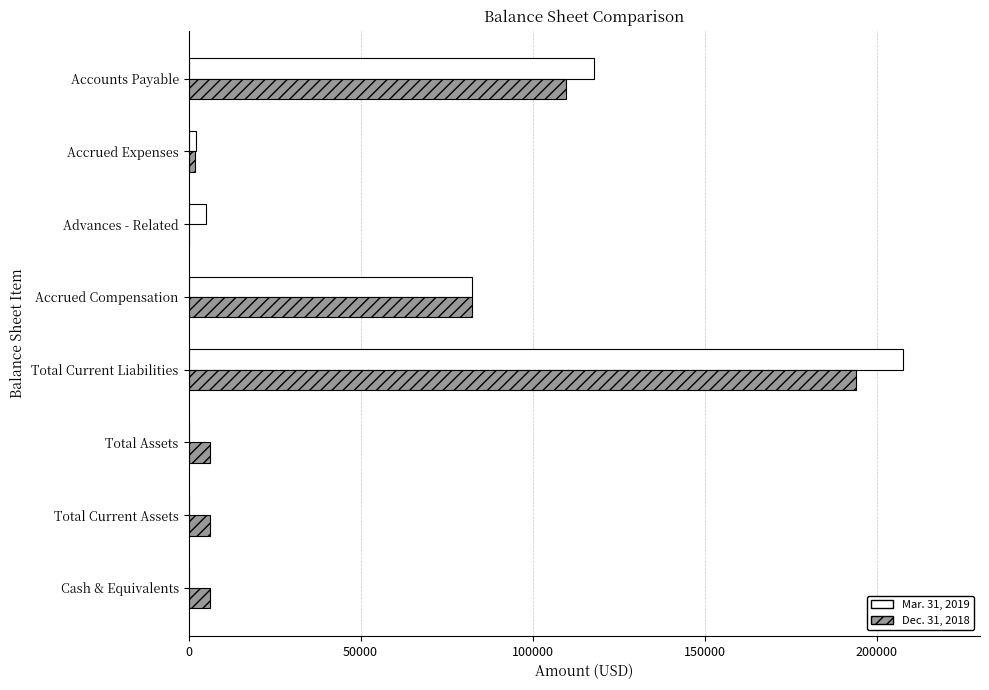

What is the total value across all series at Accounts Payable?

227278